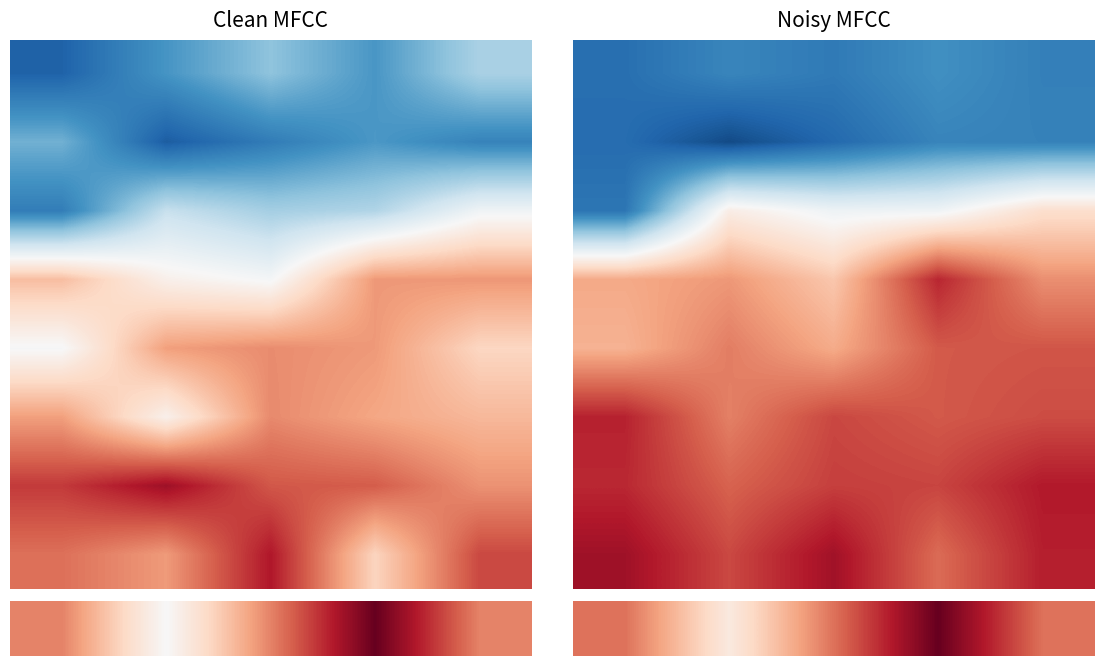

At how many categories does at least one series exceed 1?

5